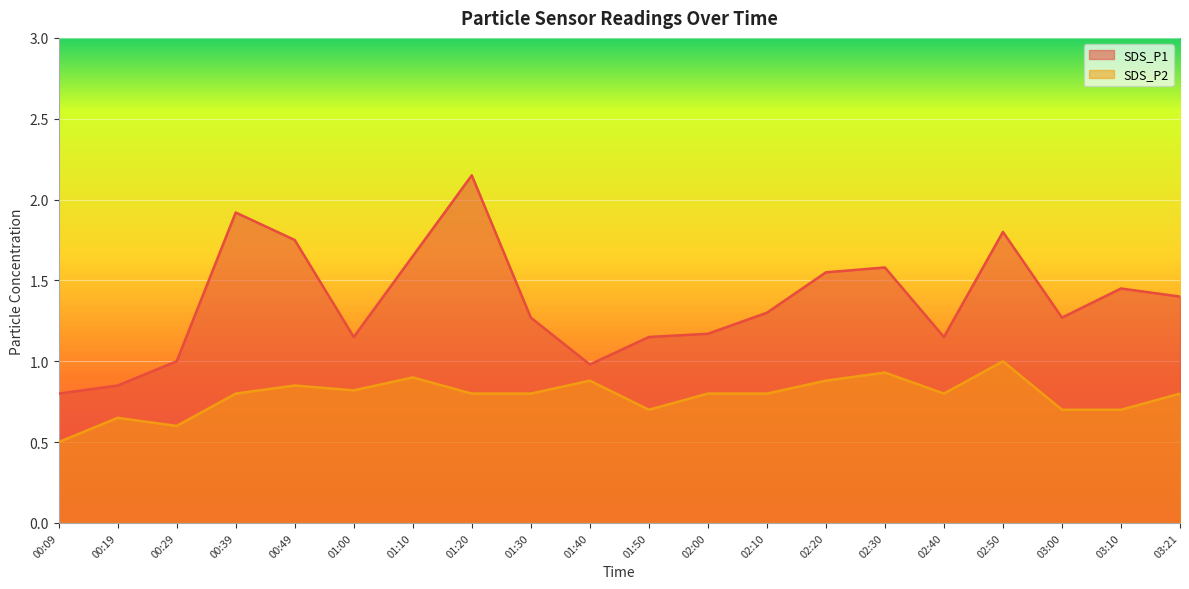

At which category does SDS_P2 reach its first local peak?

00:19